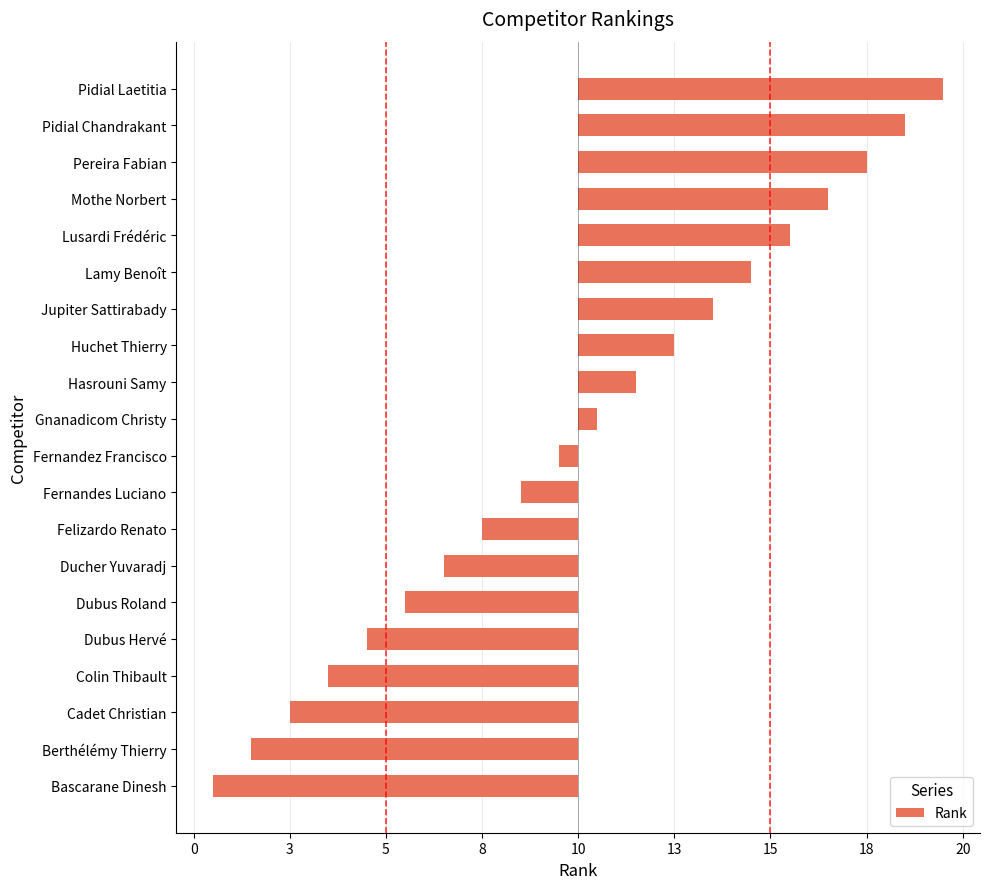

Count the number of data series in this chart.

1